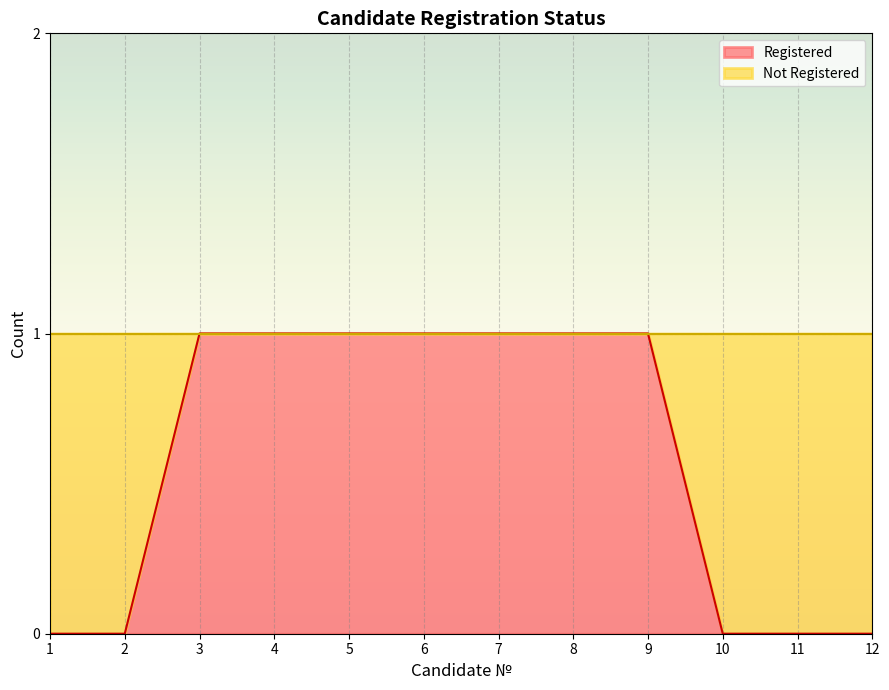

At which label is the value closest to 0?

1